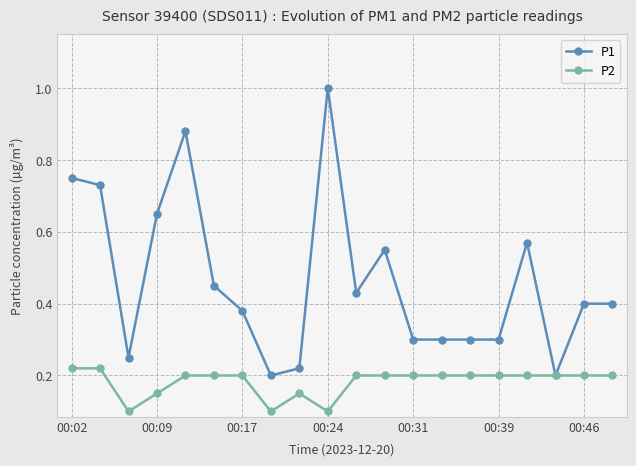

Which series has the largest total across all categories?

P1